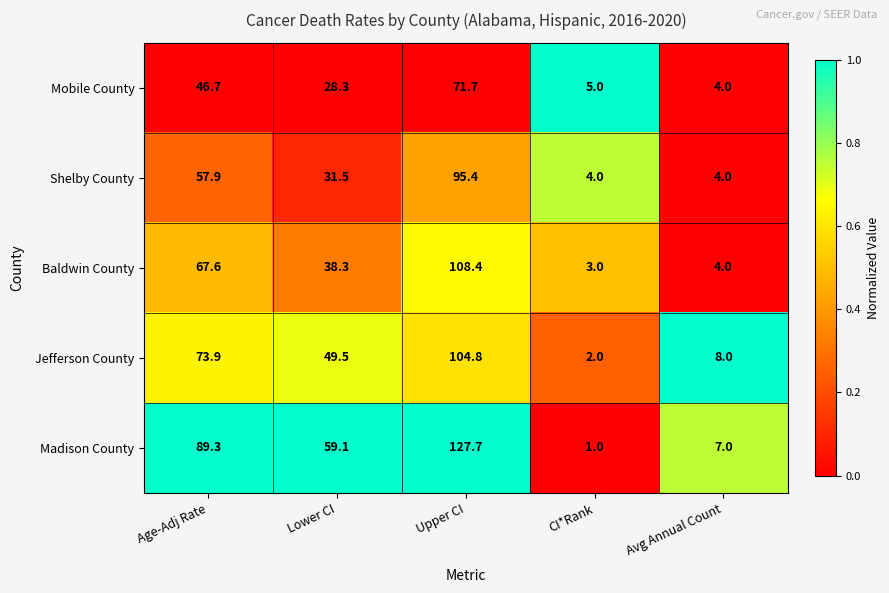

Where is Shelby County nearest to the value 49?

Age-Adj Rate